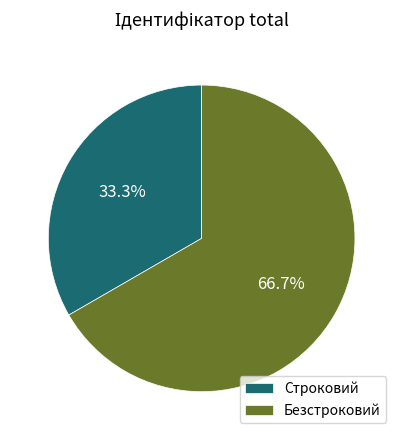

Which slice represents more than half of the pie?

Безстроковий